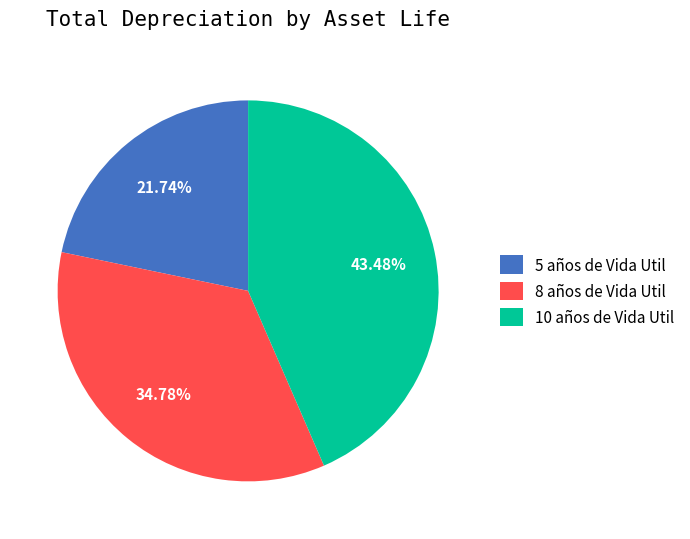

Is 8 años de Vida Util the majority of the pie?

No